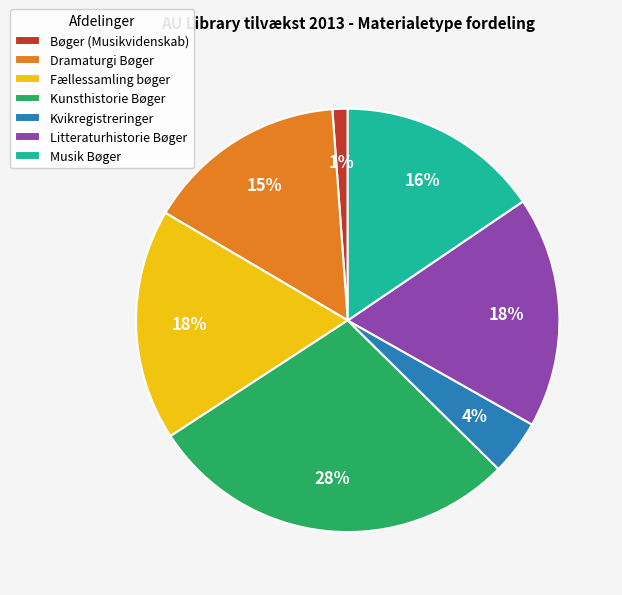

To the nearest percent, what portion does Litteraturhistorie Bøger represent?

18%